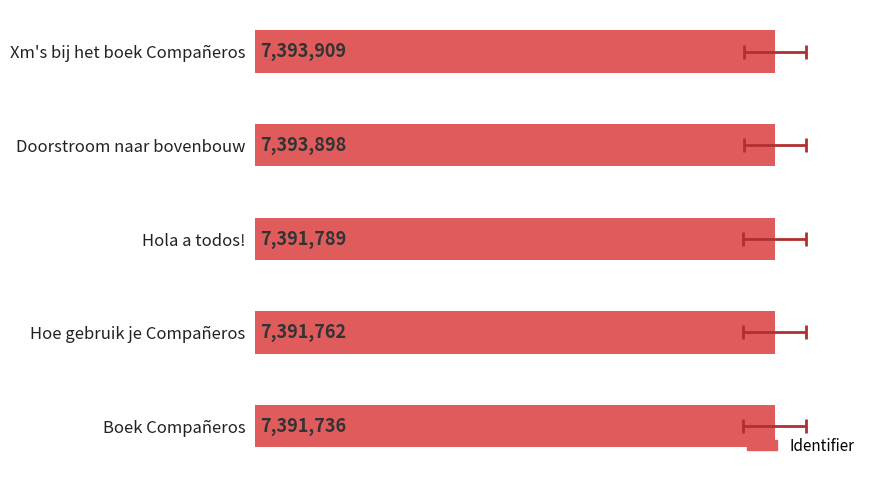

Where is the data nearest to the value 7392822?

Hola a todos!